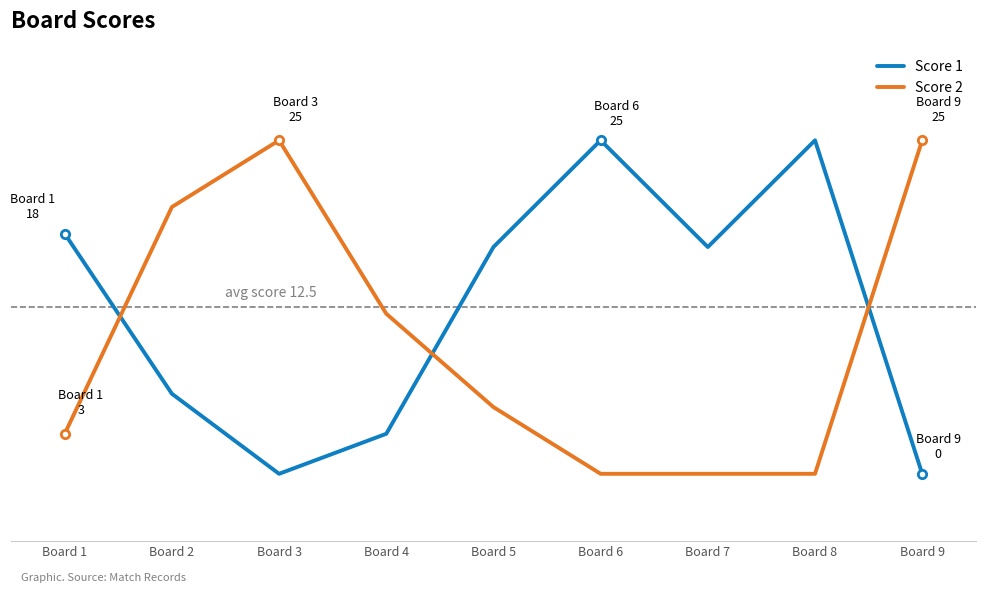

Does the chart have visible grid lines?

No